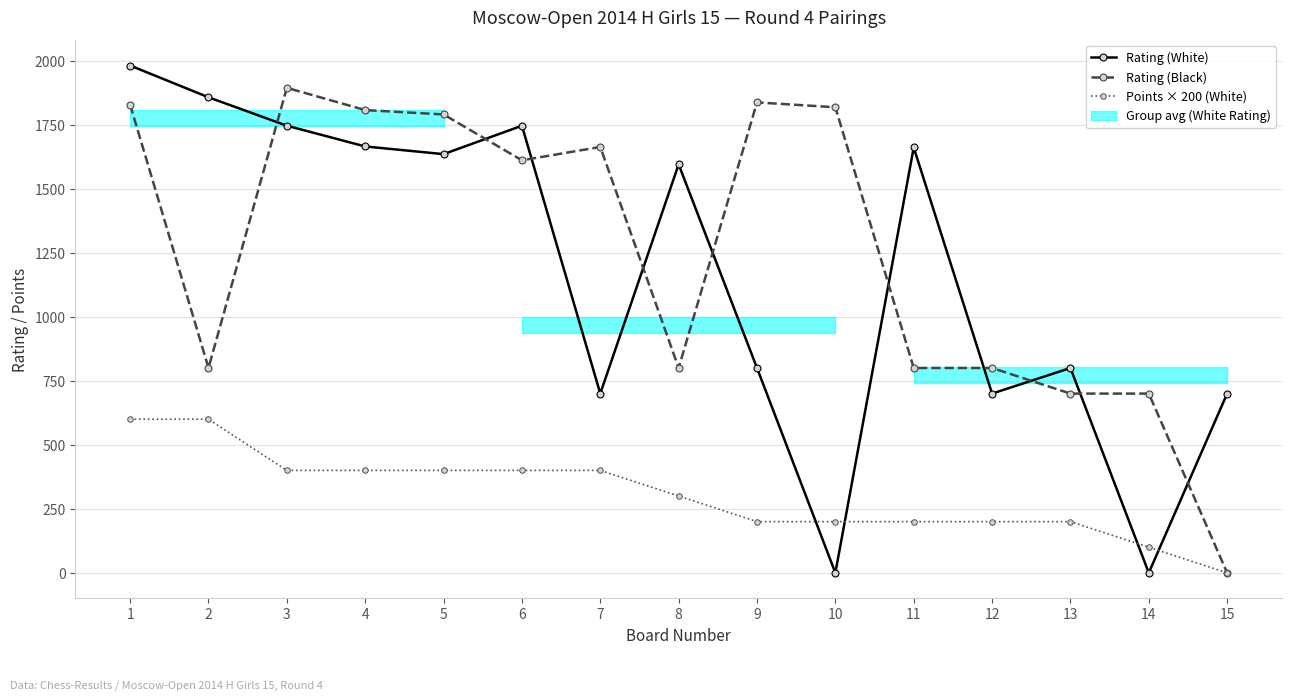

Between 7 and 14, which series saw the biggest shift?

Rating (Black)